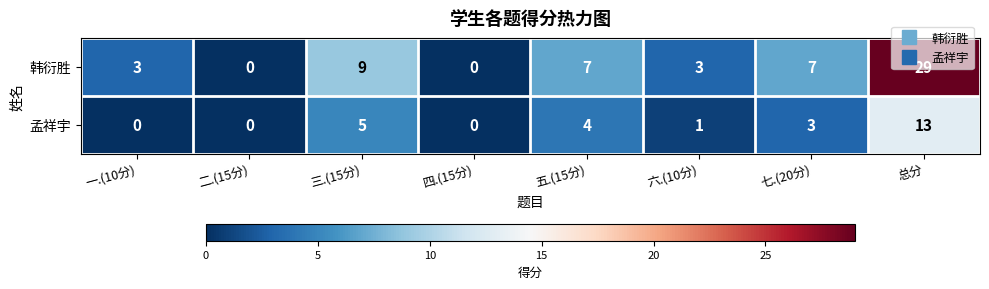

What is the maximum value shown in the chart?

29